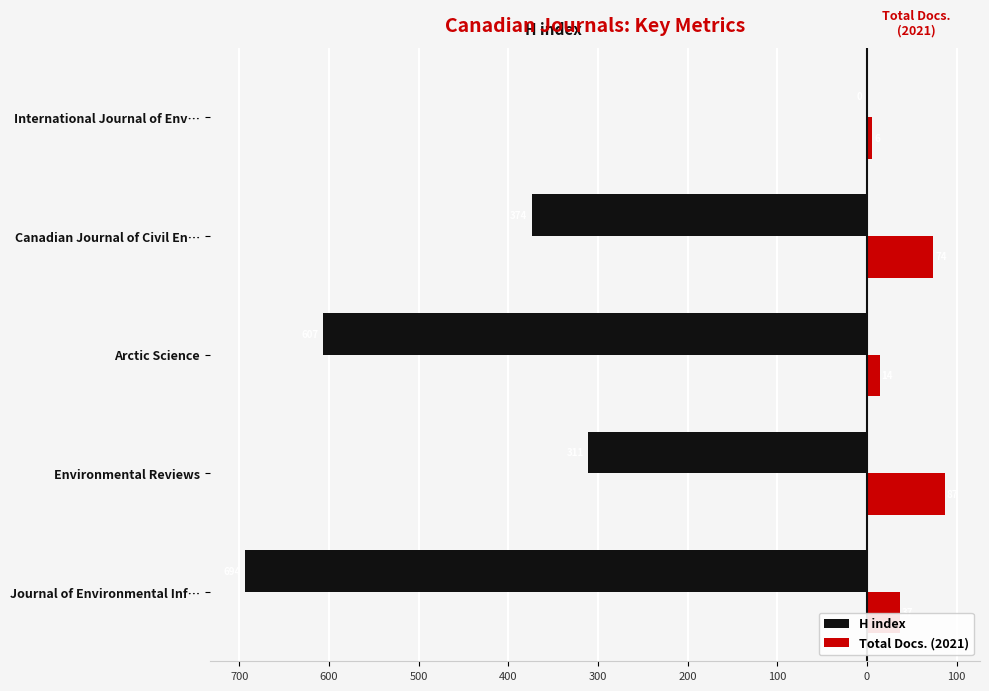

What is the value of the H index bar at the 4th from the left?

-374